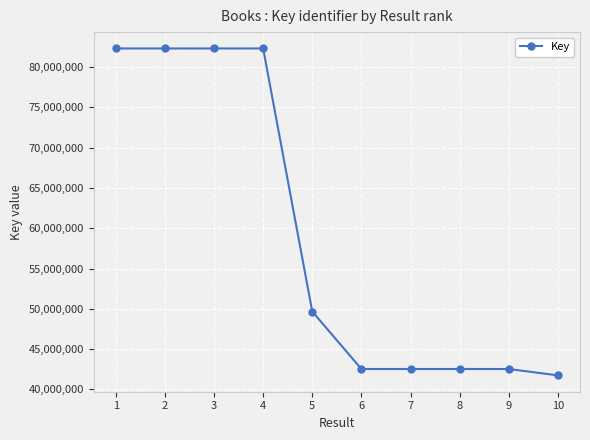

Approximately how many times larger is the value at 6 compared to 2?

0.5